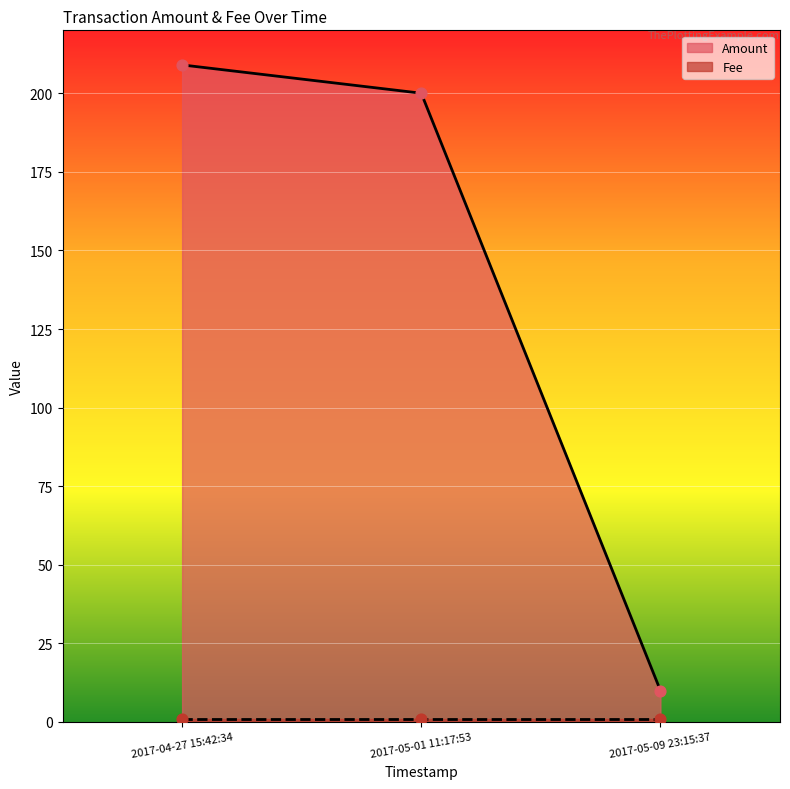

Which has a higher value, 2017-04-27 15:42:34 or 2017-05-09 23:15:37?

2017-04-27 15:42:34